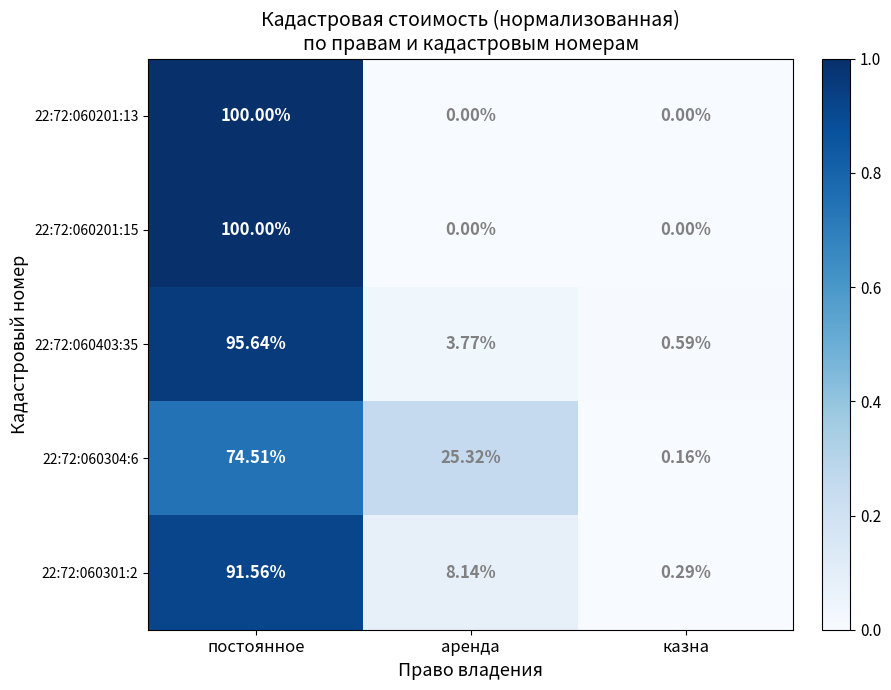

At which label is 22:72:060403:35 closest to 48?

аренда